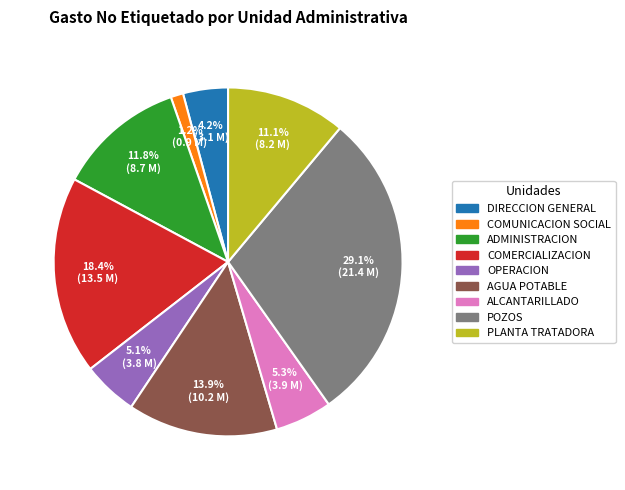

To the nearest percent, what percentage of the pie is COMERCIALIZACION?

18%